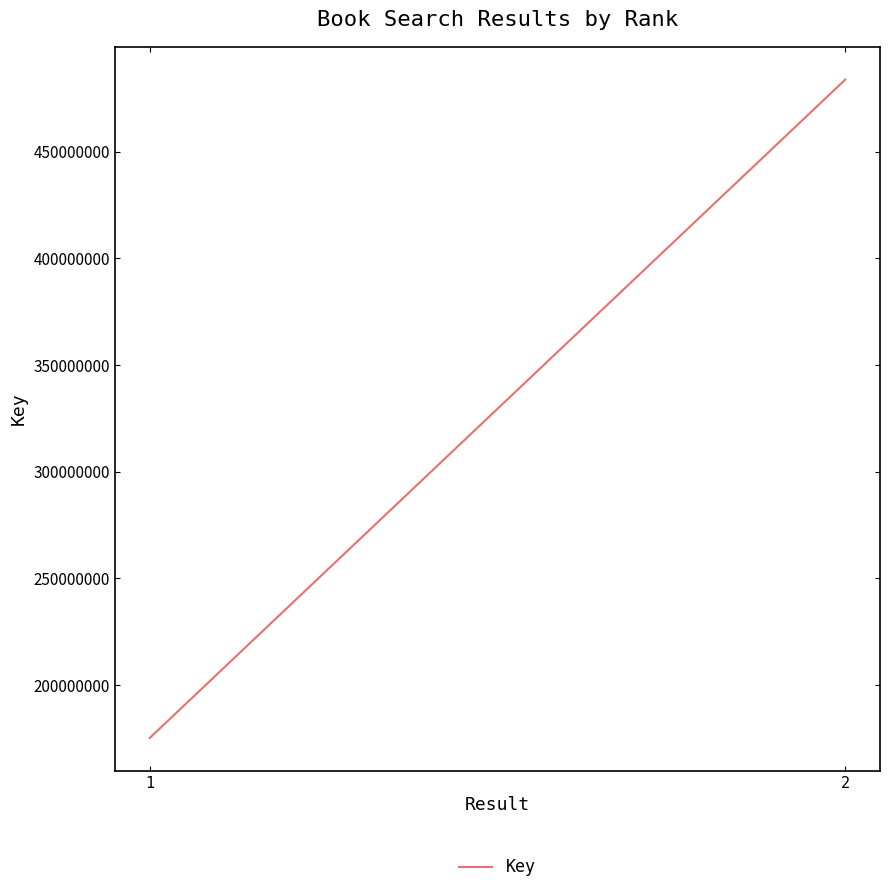

What is the value of the 1st point from the left?

175173386